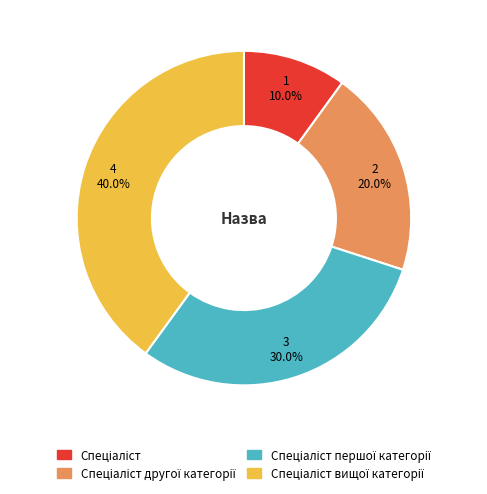

Does any single category account for the majority?

No